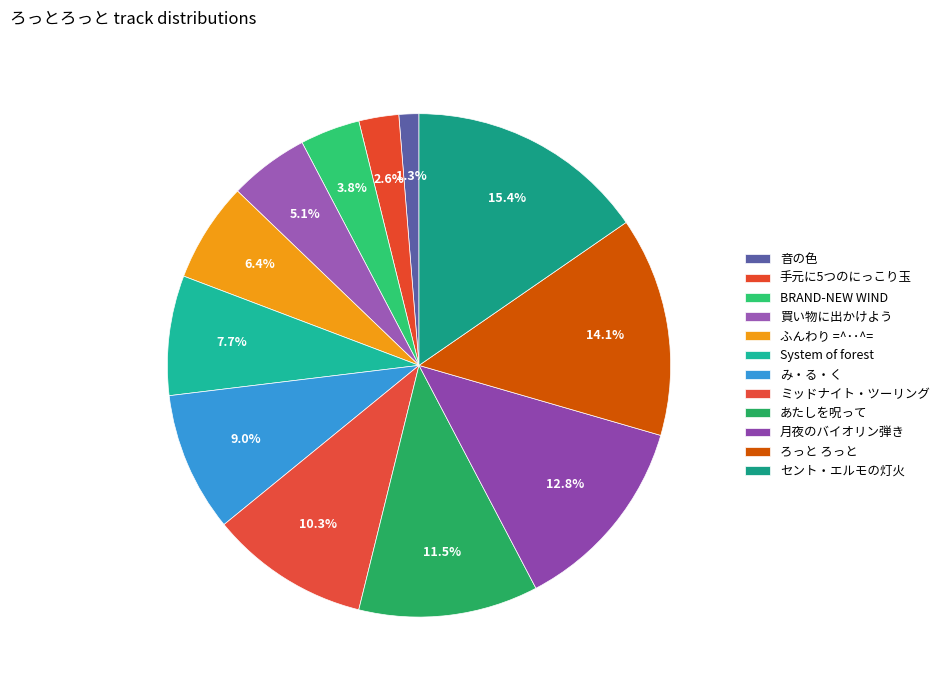

Approximately how many times larger is the value at ミッドナイト・ツーリング compared to BRAND-NEW WIND?

2.7